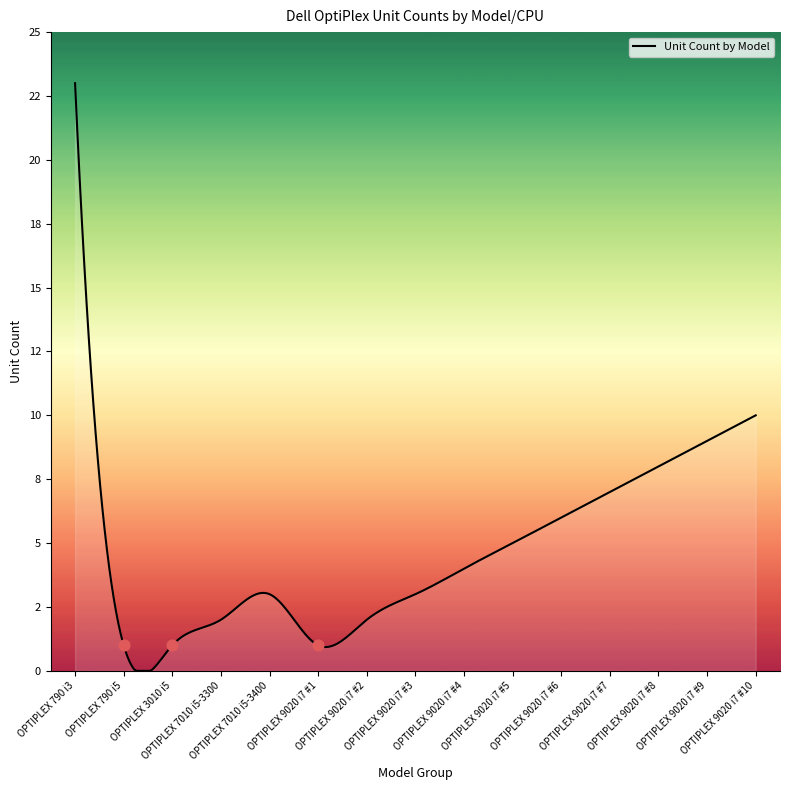

Between OPTIPLEX 7010 i5-3300 and OPTIPLEX 3010 i5, which is larger?

OPTIPLEX 7010 i5-3300